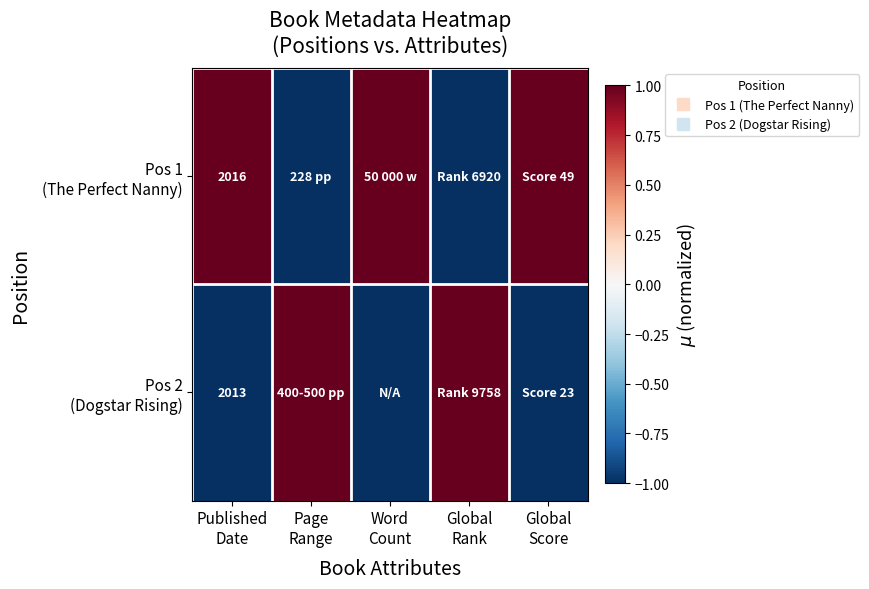

Which has a higher value, Published
Date or Global
Score?

Published
Date